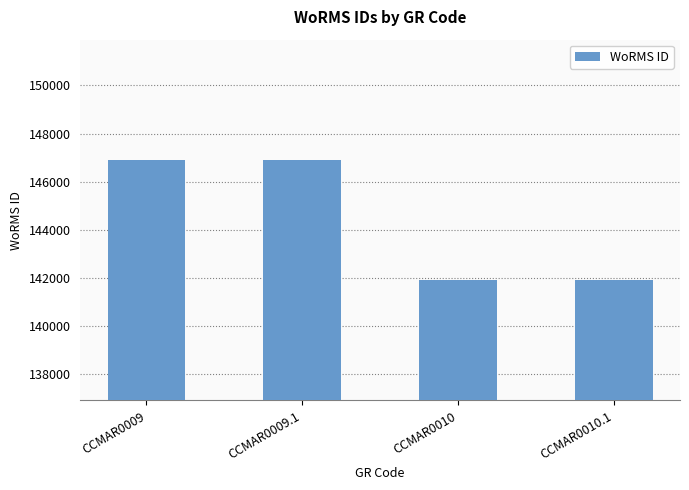

What position from the right is CCMAR0010.1?

1